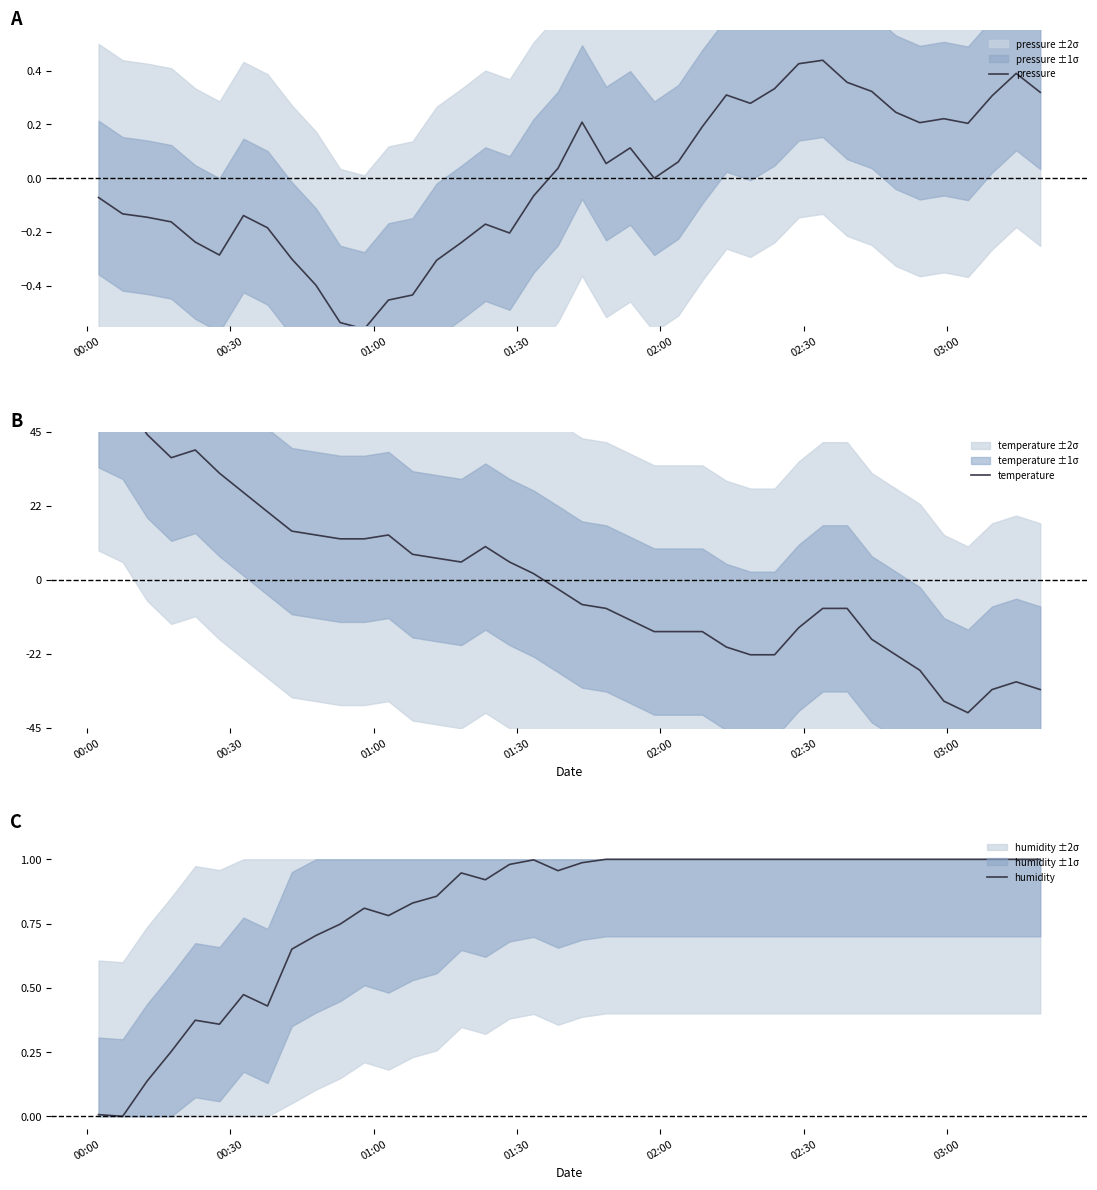

Does the chart display data point markers on the line(s)?

No